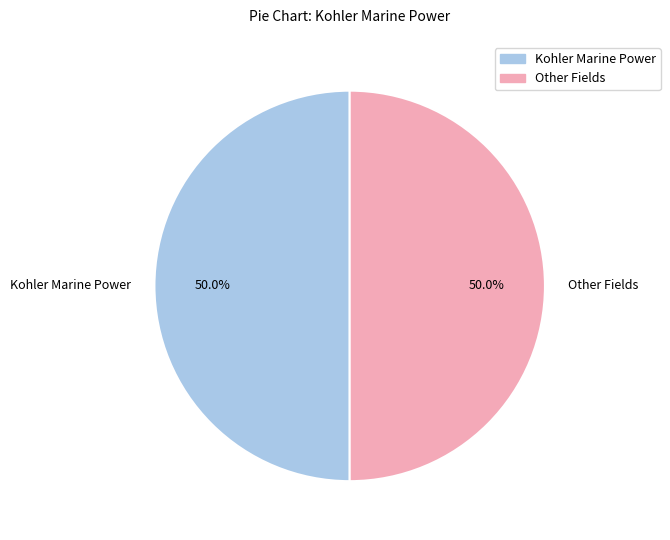

What portion of the pie excludes Kohler Marine Power?

50.0%